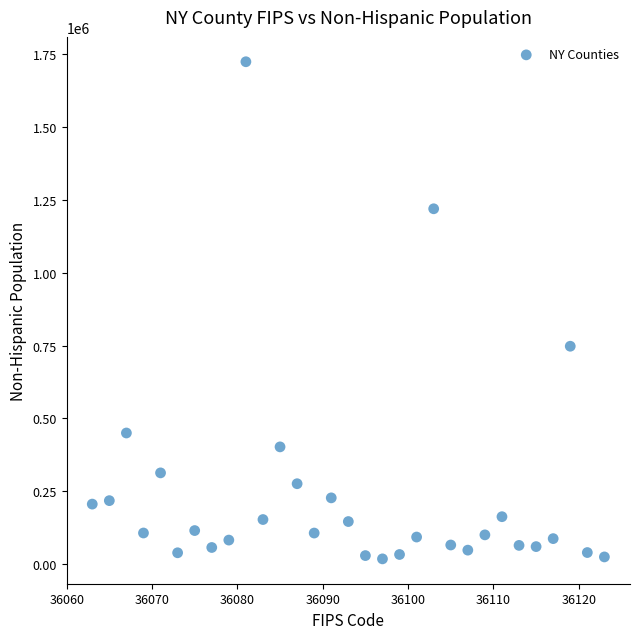

What Y value in the scatter plot is closest to 871309?

747913